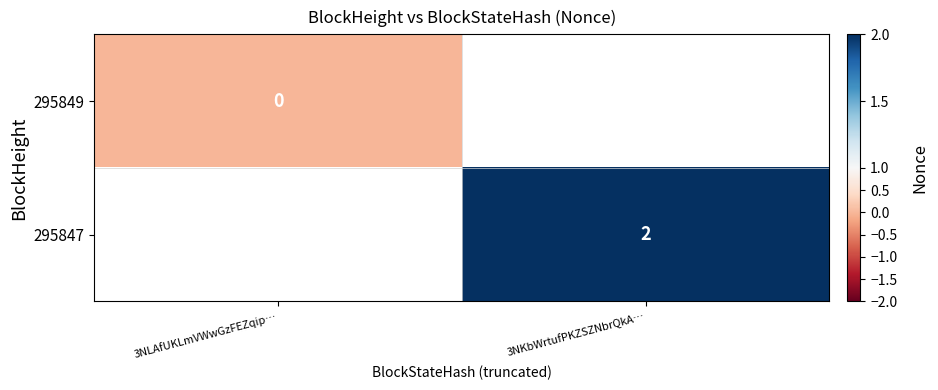

The 295847 series shows 3 at 3NKbWrtufPKZSZNbrQkA…. True or false?

False